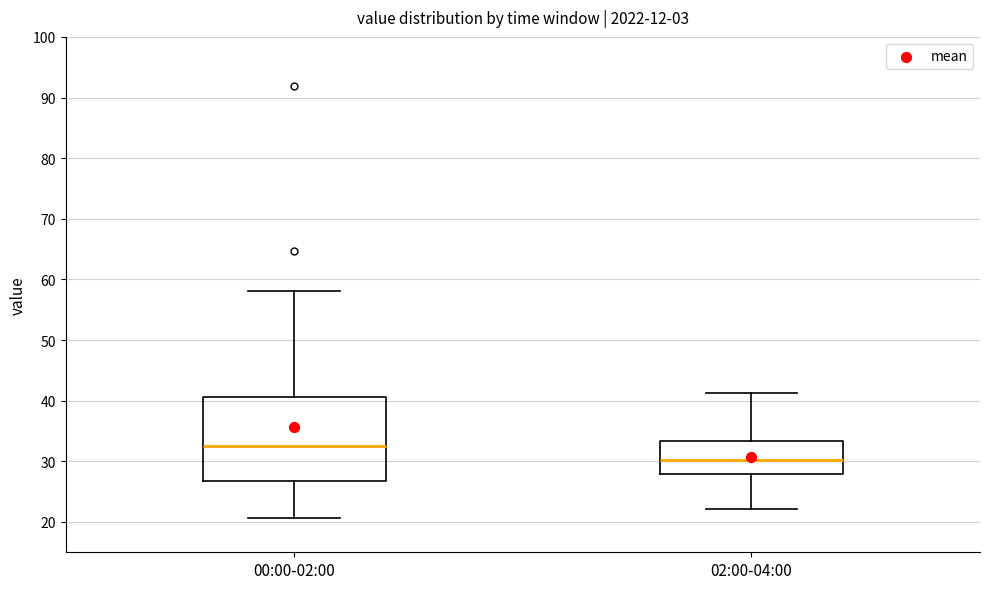

Which box is the tallest, from its lower edge to its upper edge?

00:00-02:00